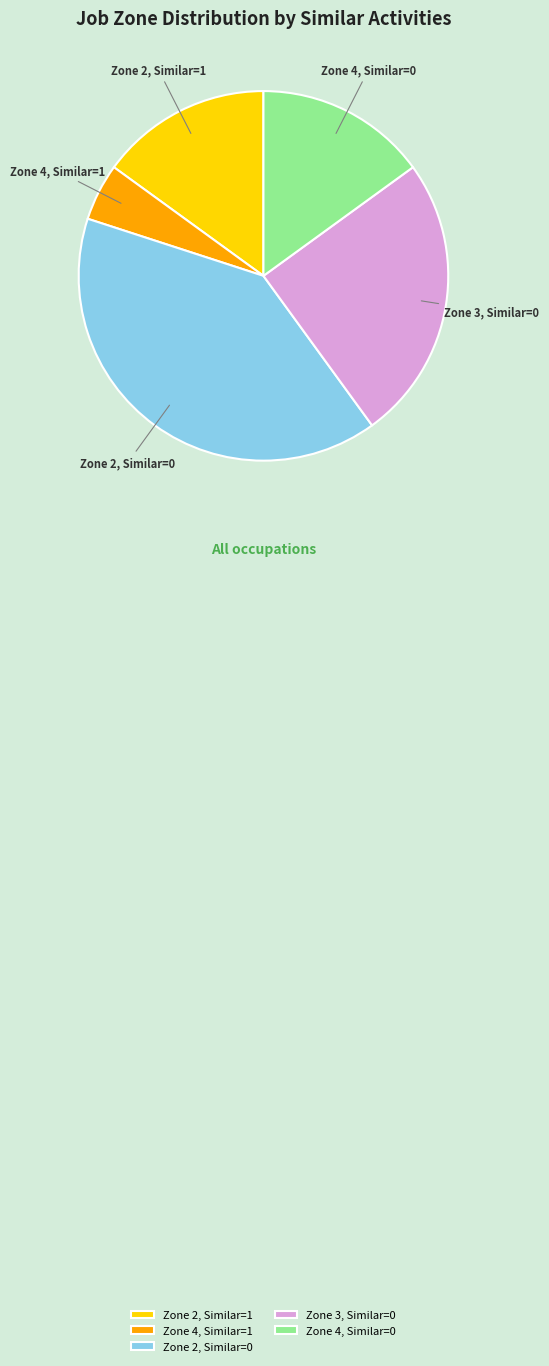

Which category has the smallest portion of the pie?

Zone 4, Similar=1